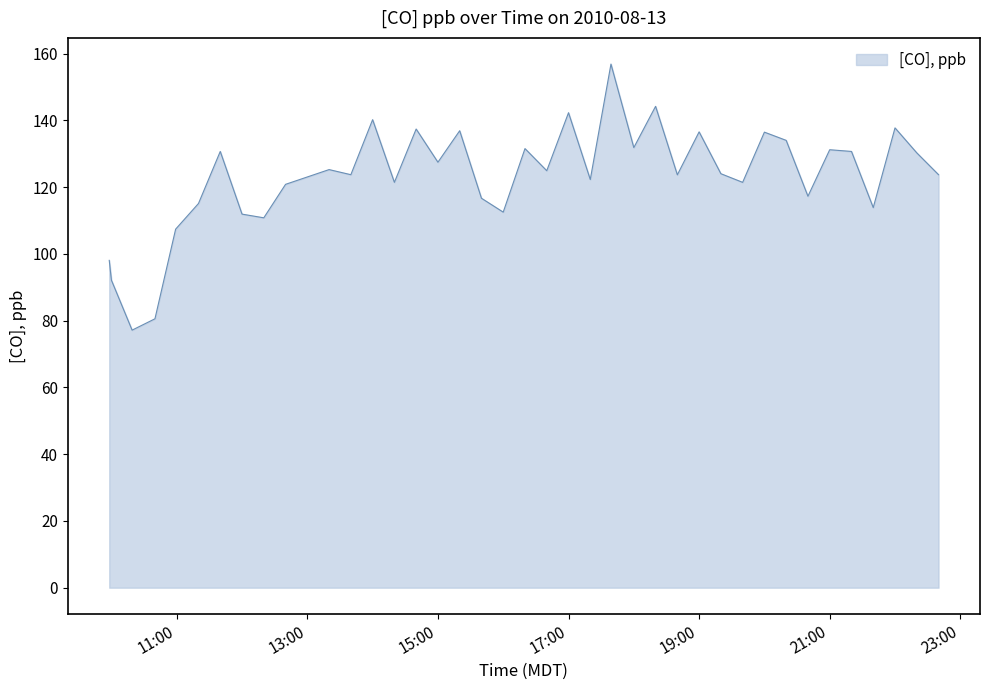

What is the difference between the maximum and minimum values?

79.7